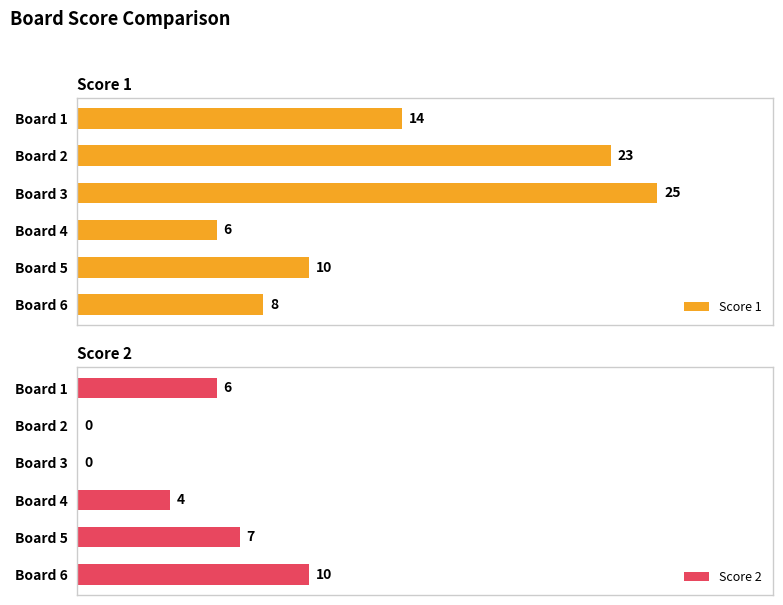

At which label does Score 1 reach its minimum?

Board 4